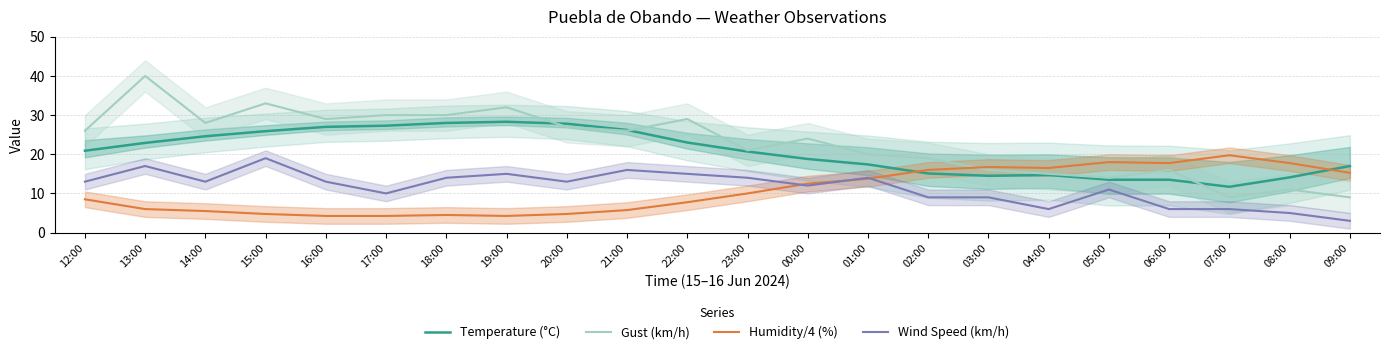

What position from the left is 20:00?

9